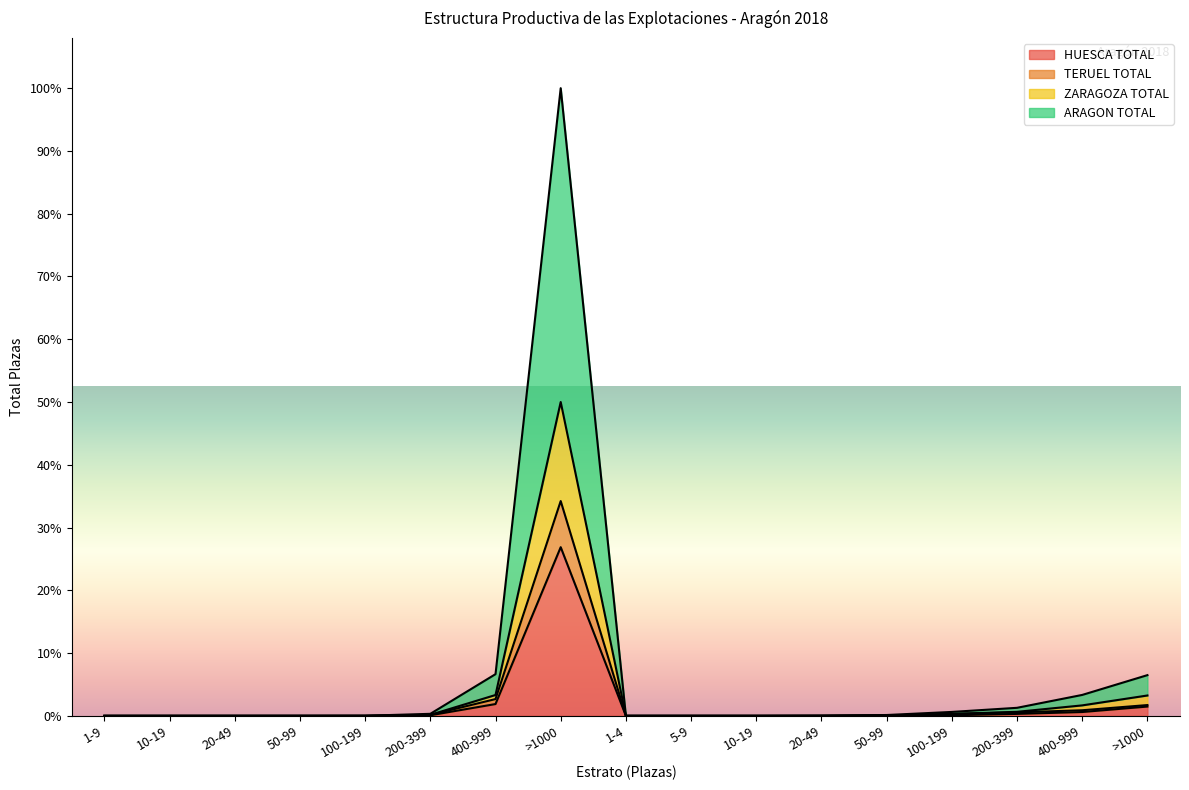

Rank the categories by ZARAGOZA TOTAL value from lowest to highest.

1-4, 1-9, 10-19, 10-19, 5-9, 20-49, 50-99, 100-199, 20-49, 50-99, 200-399, 100-199, 200-399, 400-999, >1000, 400-999, >1000